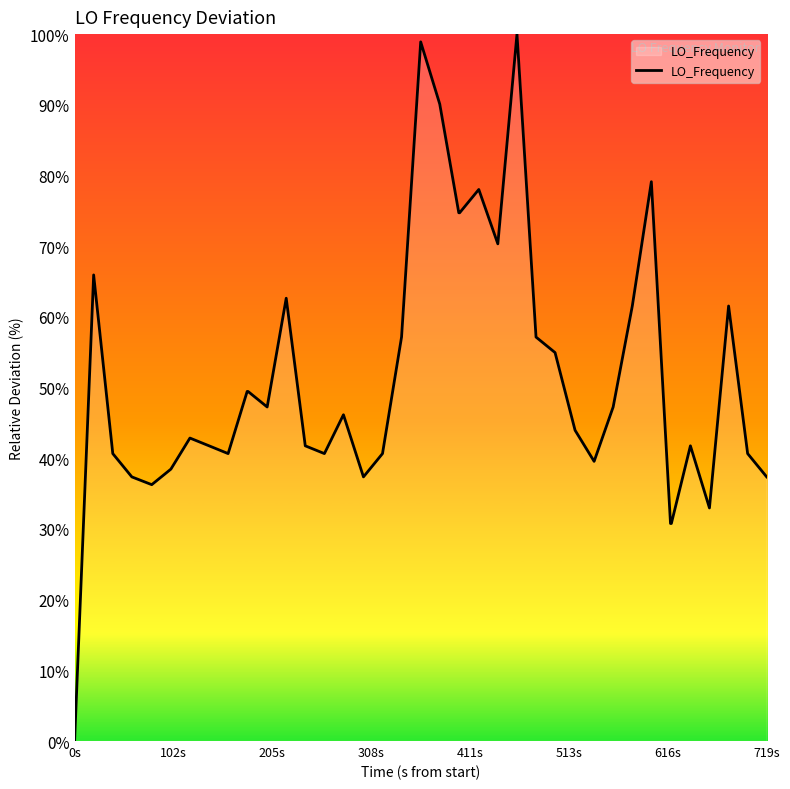

How many lines are shown in the chart?

1